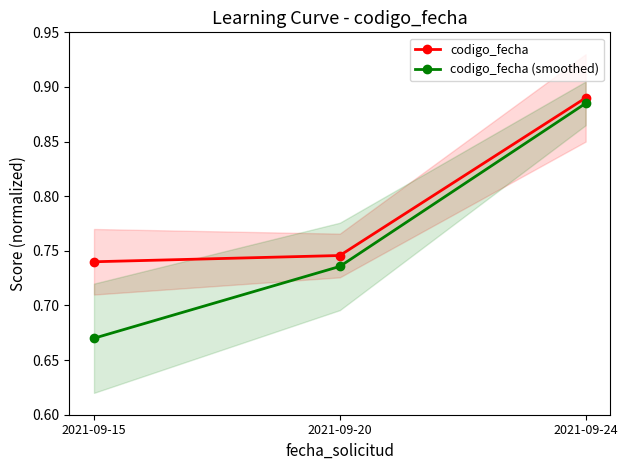

At which category is the sum across all series the highest?

2021-09-24